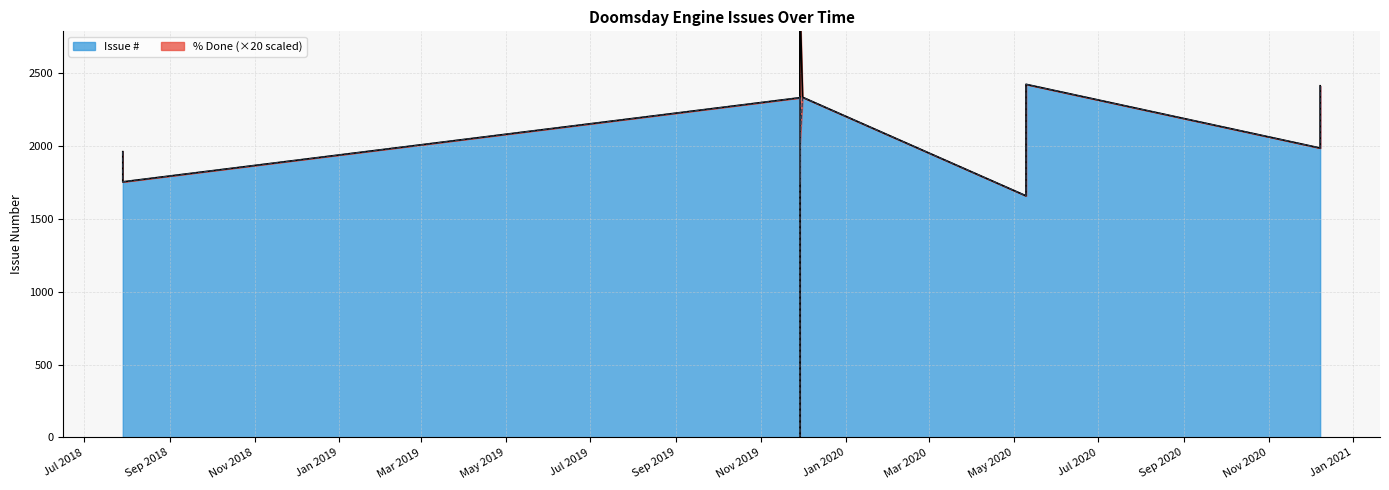

Which series has the largest range (max minus min)?

Issue #